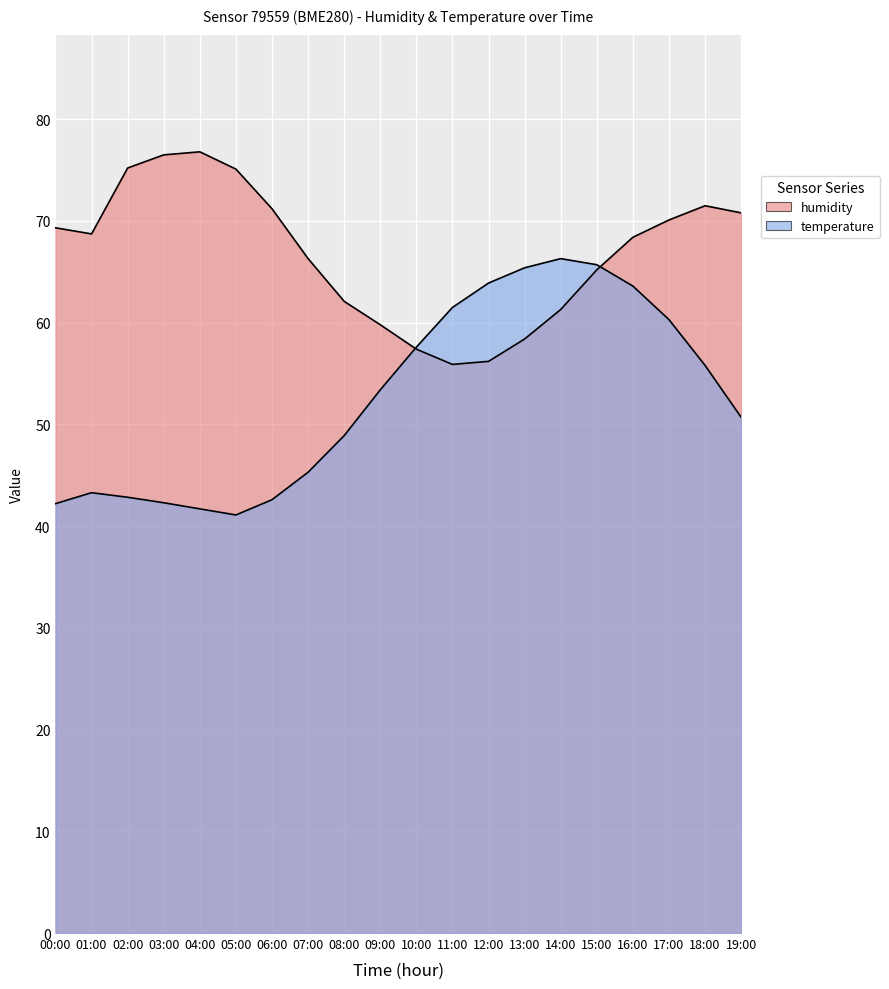

The humidity series shows 57.4 at 10:00. True or false?

True